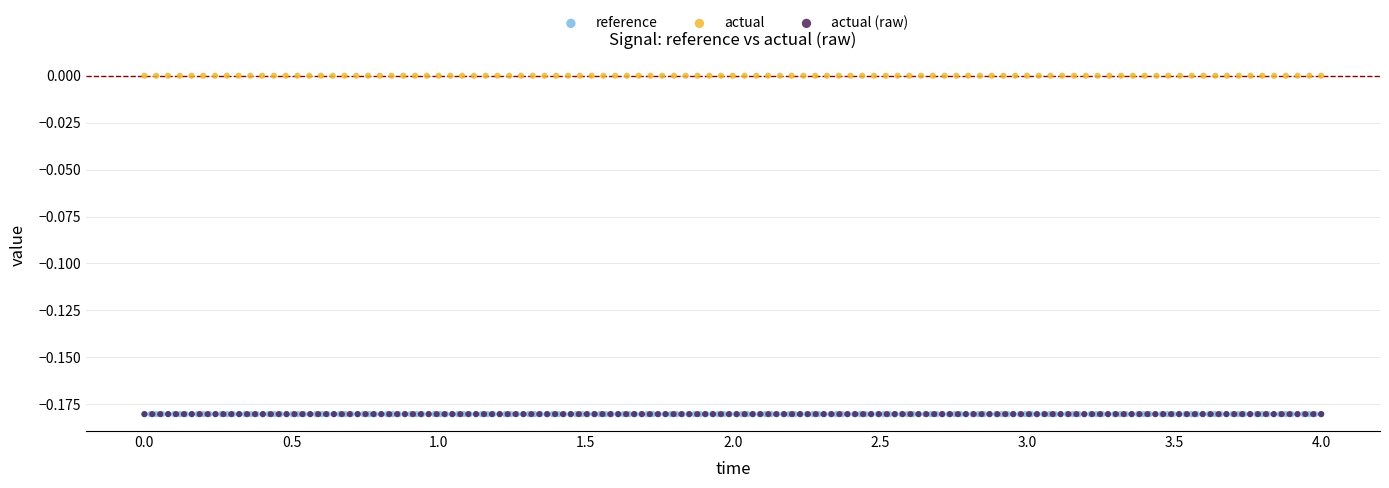

Which series reaches the maximum Y coordinate?

actual